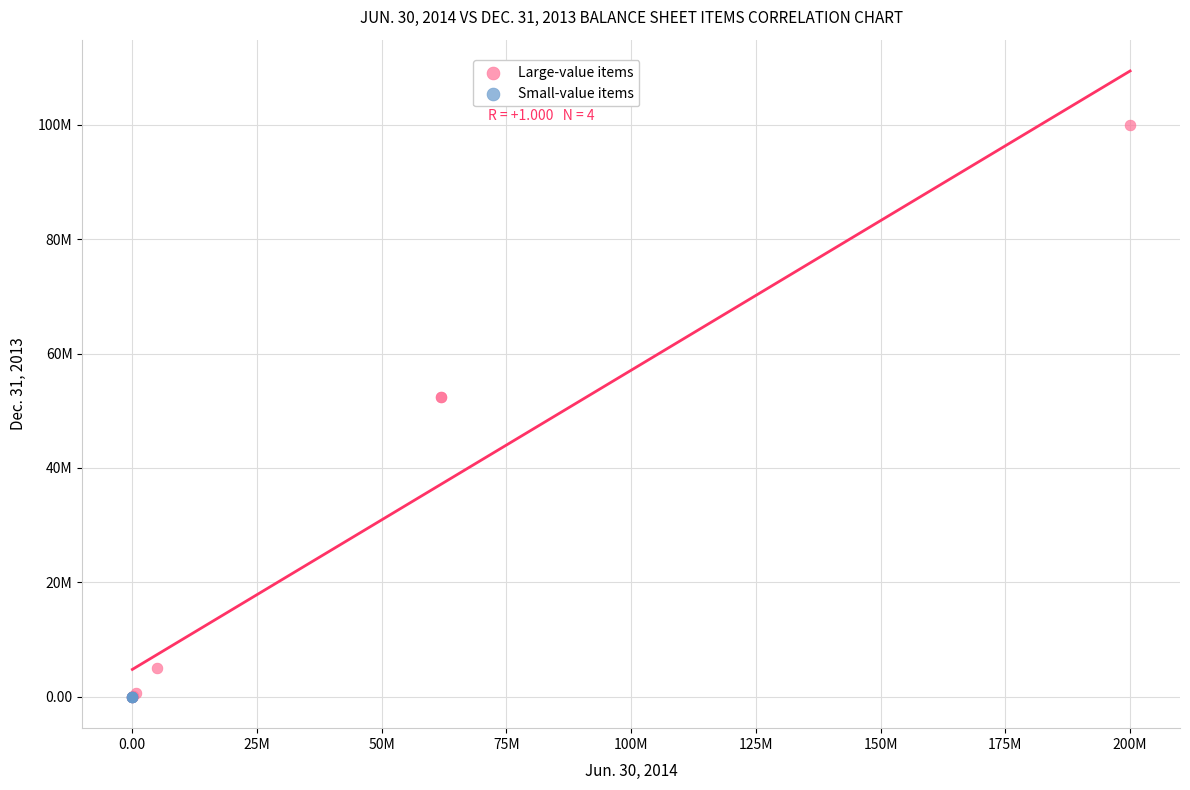

Which series has the largest Y range (max minus min)?

Large-value items